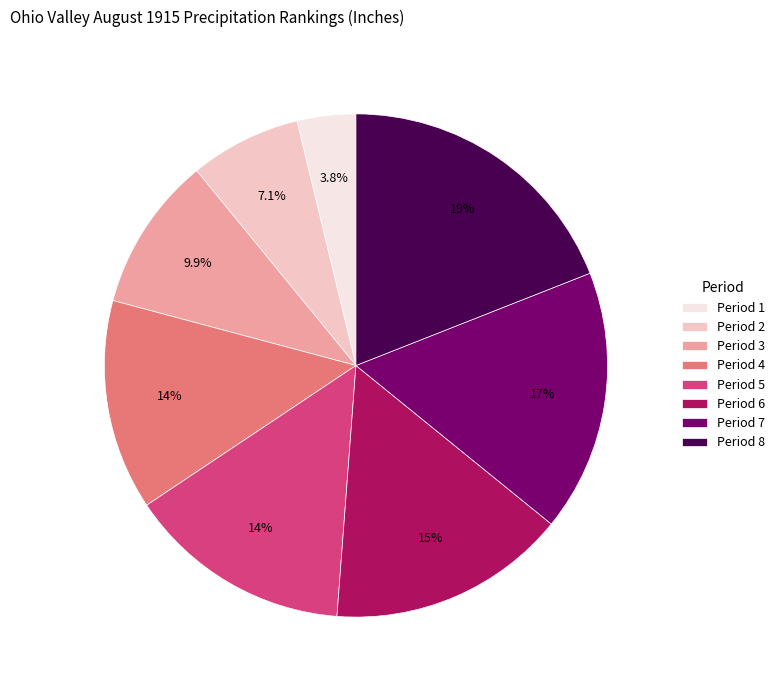

Rank the categories by value from highest to lowest.

Period 8, Period 7, Period 6, Period 5, Period 4, Period 3, Period 2, Period 1